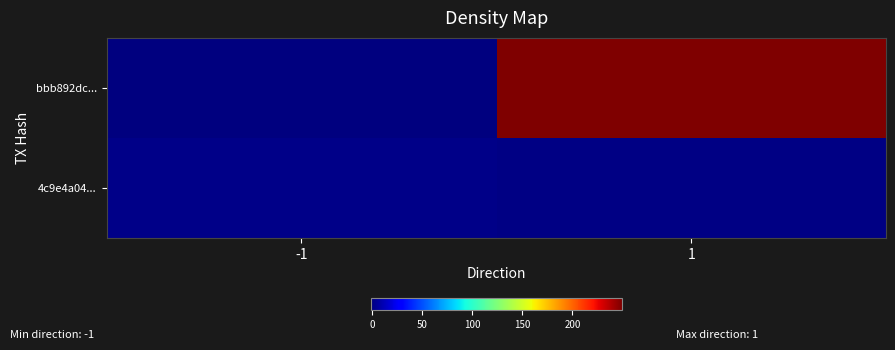

Reading right to left, extract all data points from this chart.

bbb892dc...: 1=249	-1=-1
4c9e4a04...: 1=0	-1=1